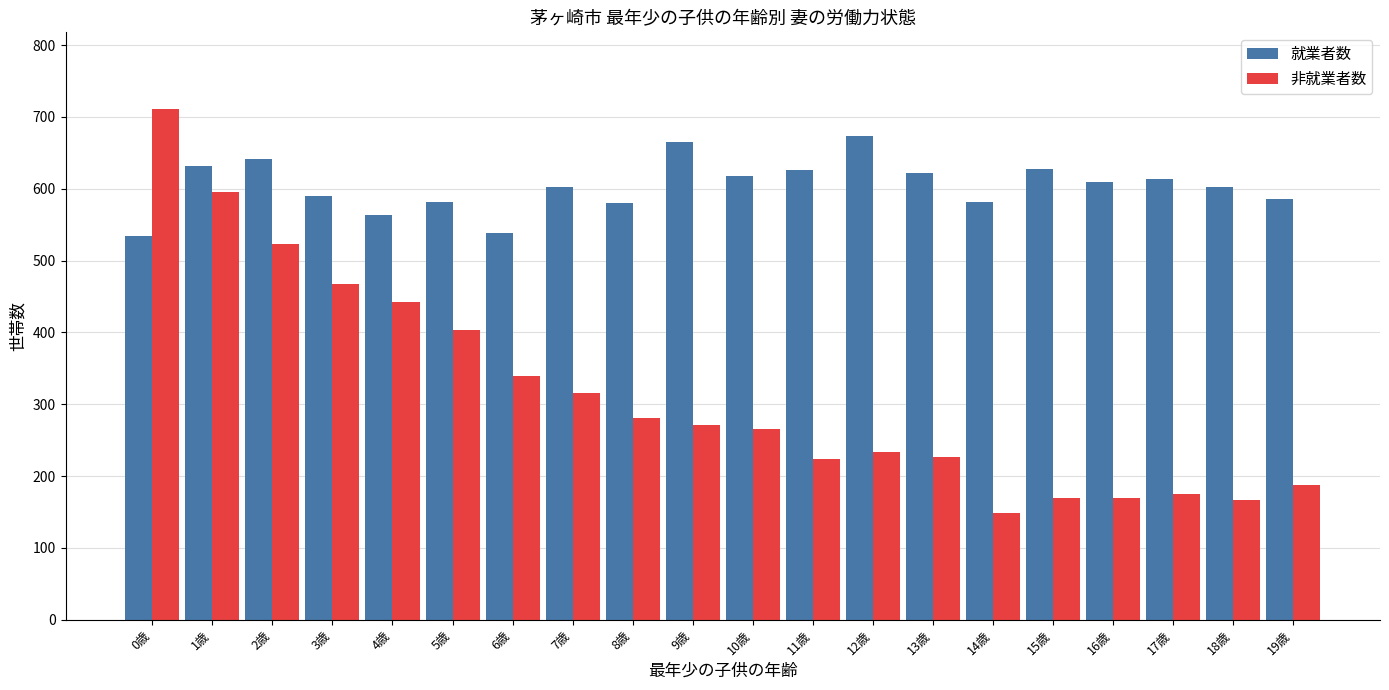

Which category has the highest value in the 就業者数 series?

12歳